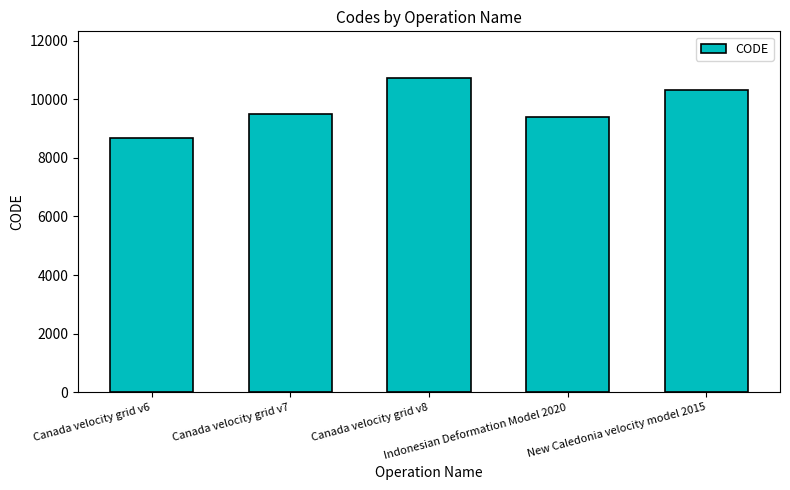

List the labels in order of value, largest first.

Canada velocity grid v8, New Caledonia velocity model 2015, Canada velocity grid v7, Indonesian Deformation Model 2020, Canada velocity grid v6